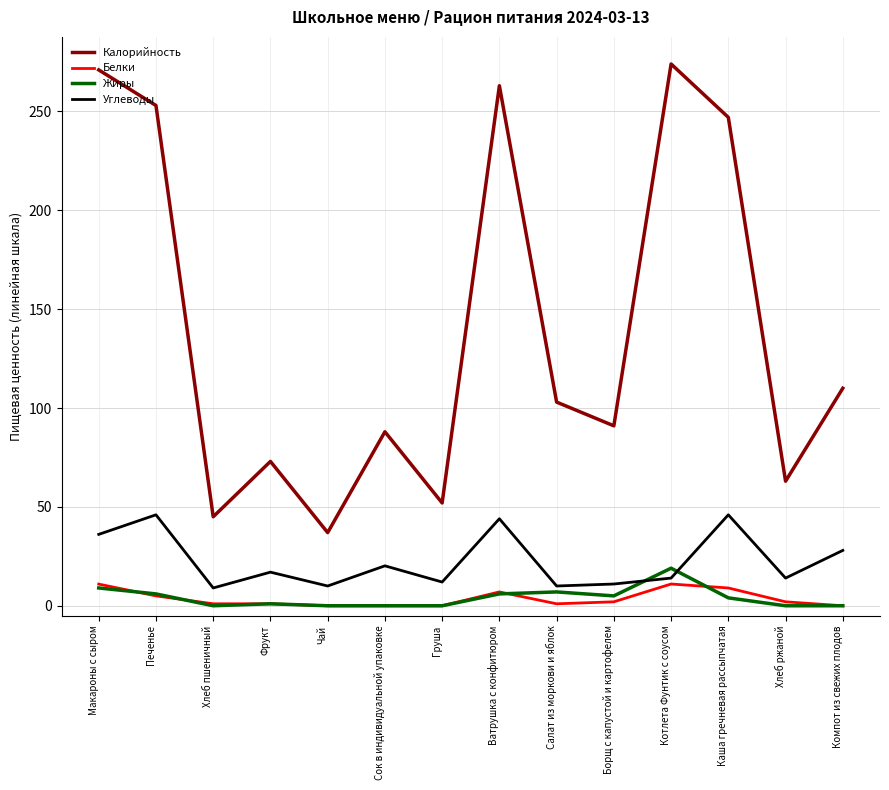

What is the average value of the Жиры series?

4.1